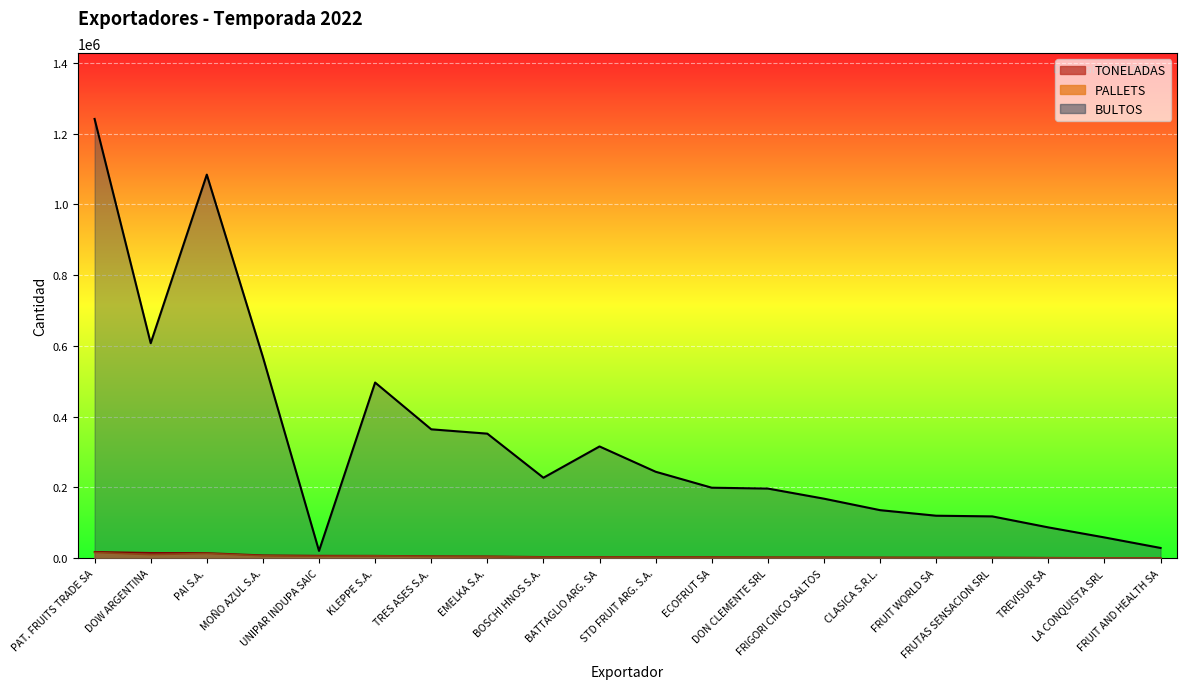

What is the label of the 19th point from the right?

DOW ARGENTINA